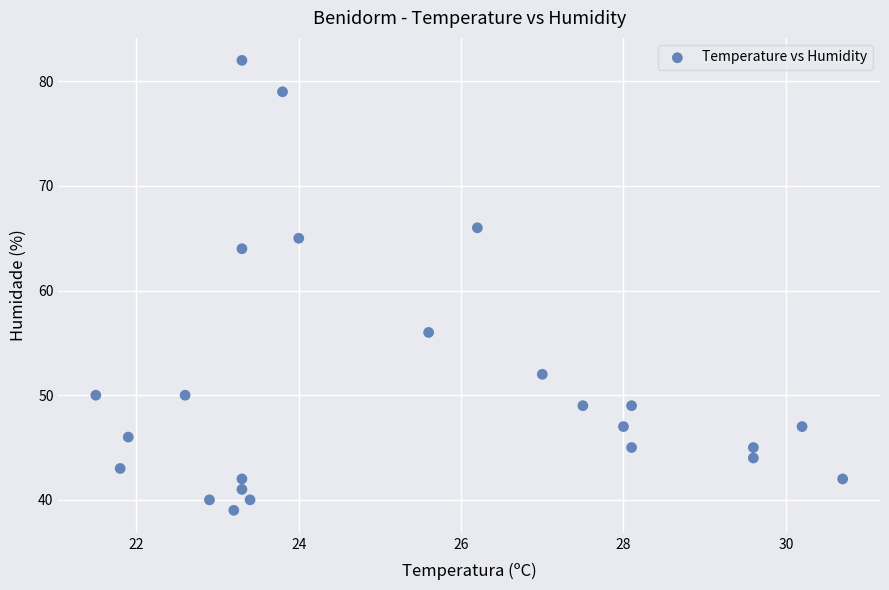

What is the range of Y values (max minus min)?

43